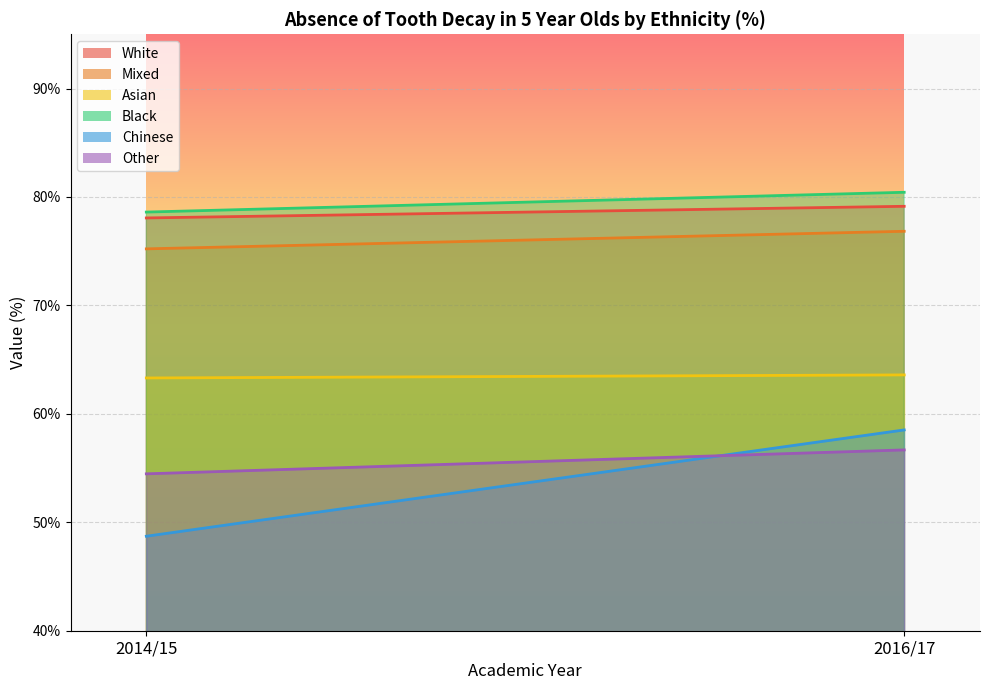

Is it true that Mixed equals 76.8 at 2016/17?

True